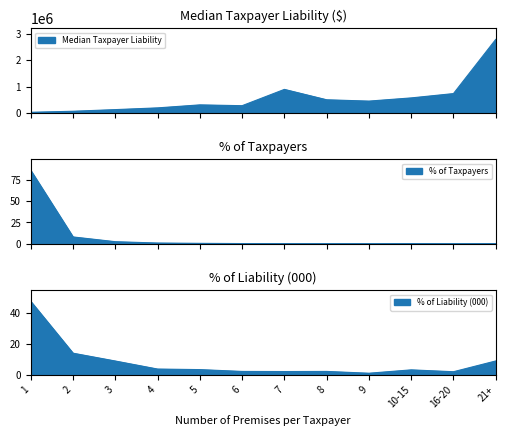

Where is the data nearest to the value 1408385?

7